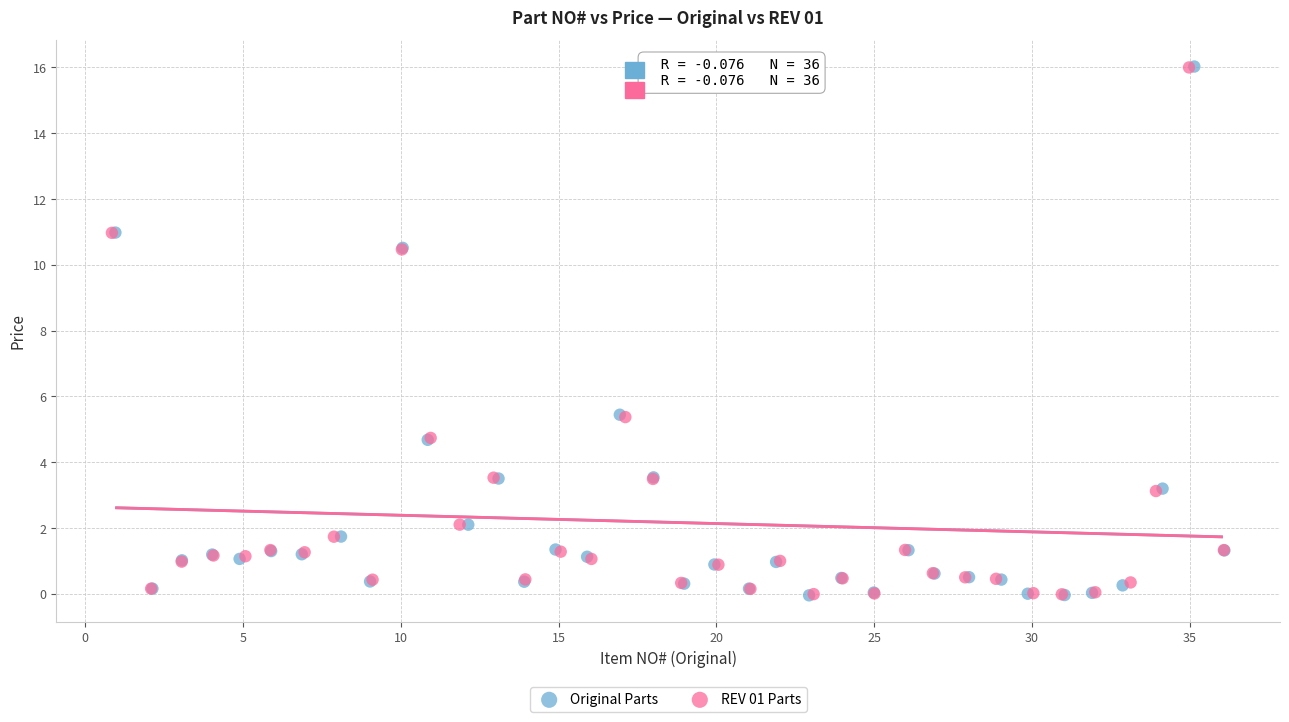

Which series has the widest spread of Y values?

Original Parts